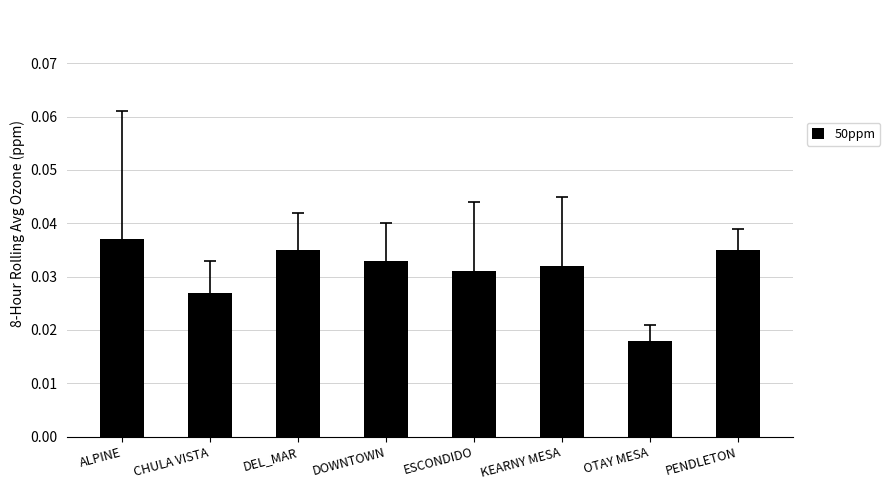

Which category has the highest value across all series?

ALPINE